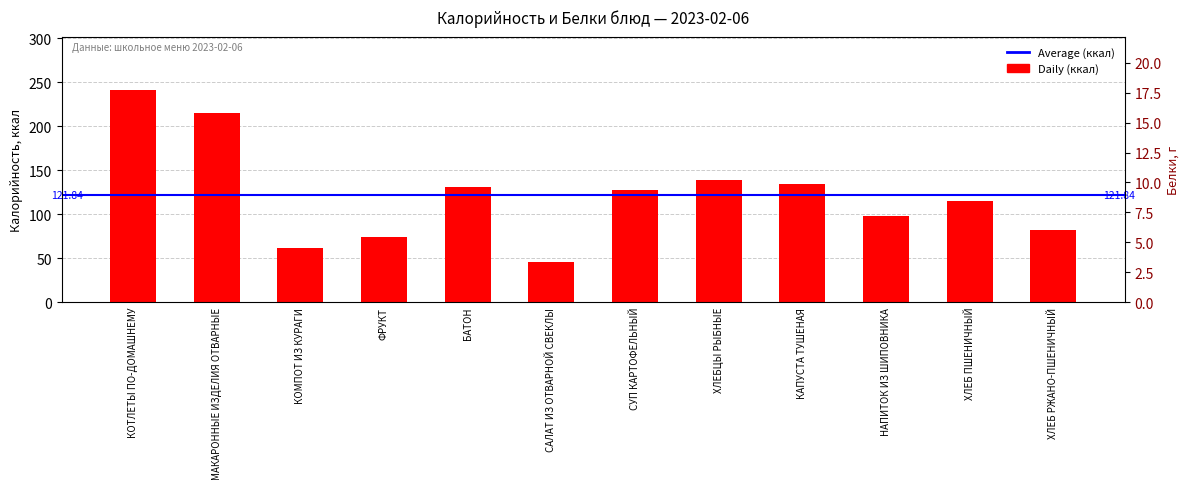

At which label does Белки reach its minimum?

КОМПОТ ИЗ КУРАГИ